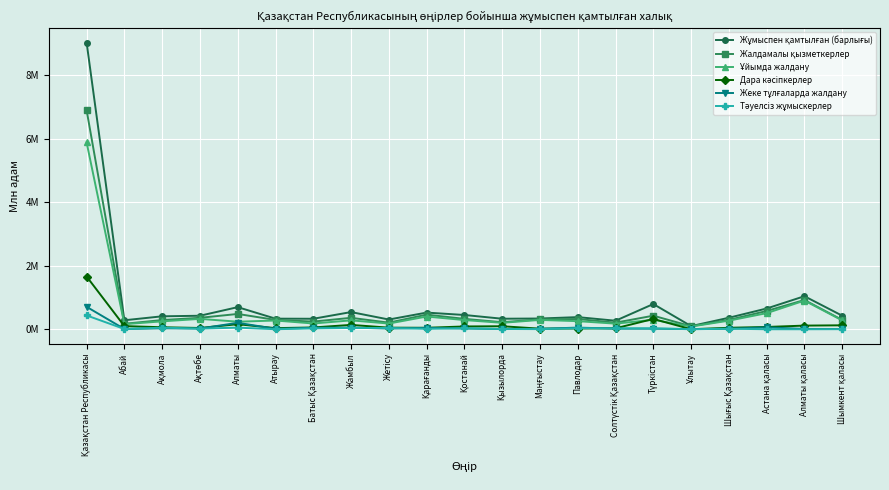

Does the chart have visible grid lines?

Yes